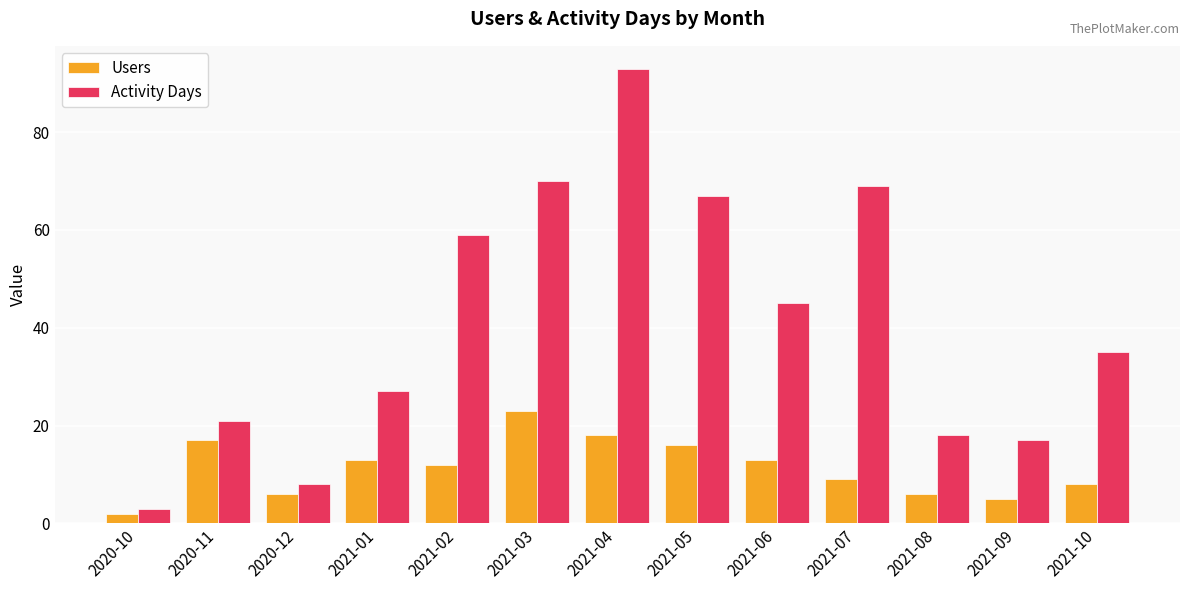

At which category is the sum across all series the highest?

2021-04